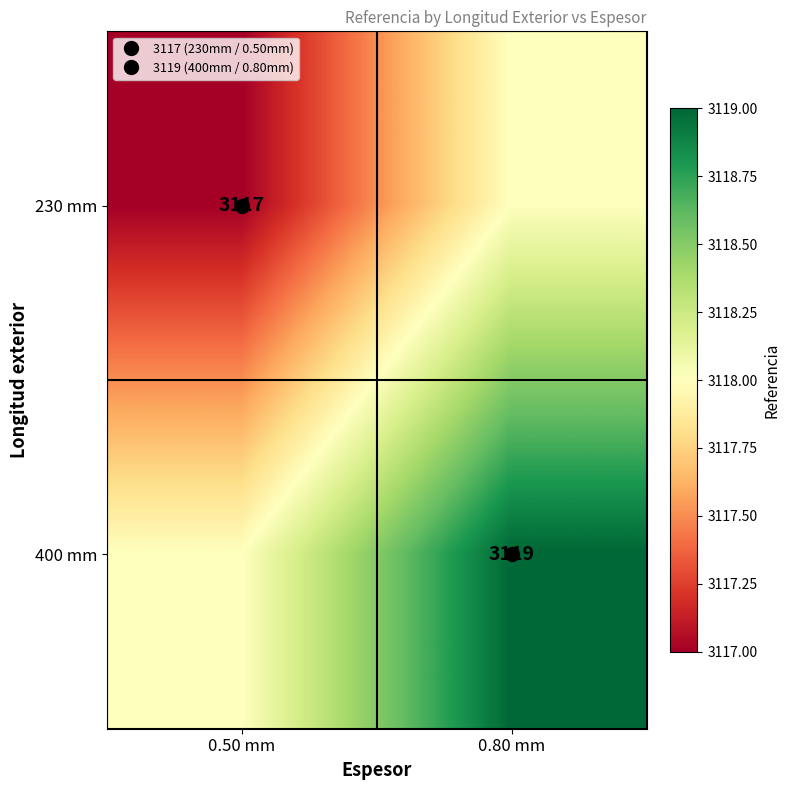

What is the average value of the 230 mm series?

3118